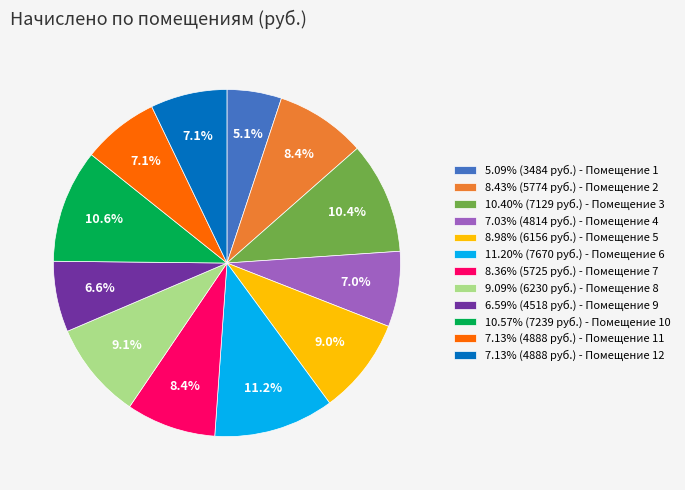

Is there any slice that represents more than half of the pie?

No